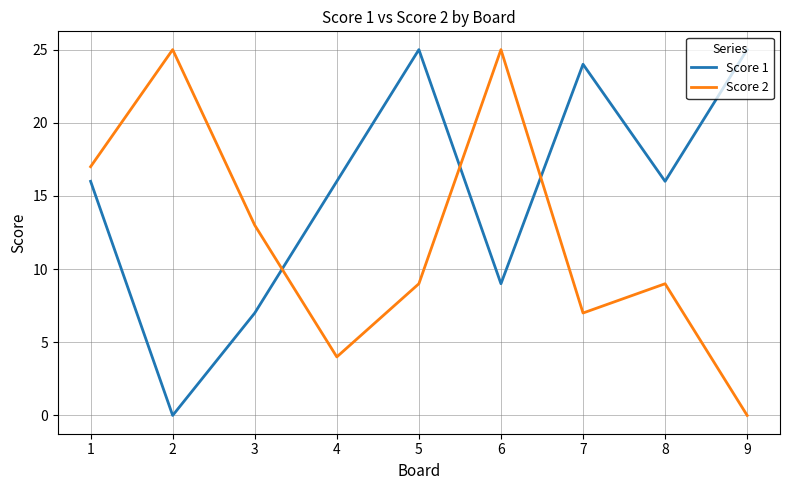

What is the maximum value for Score 2?

25